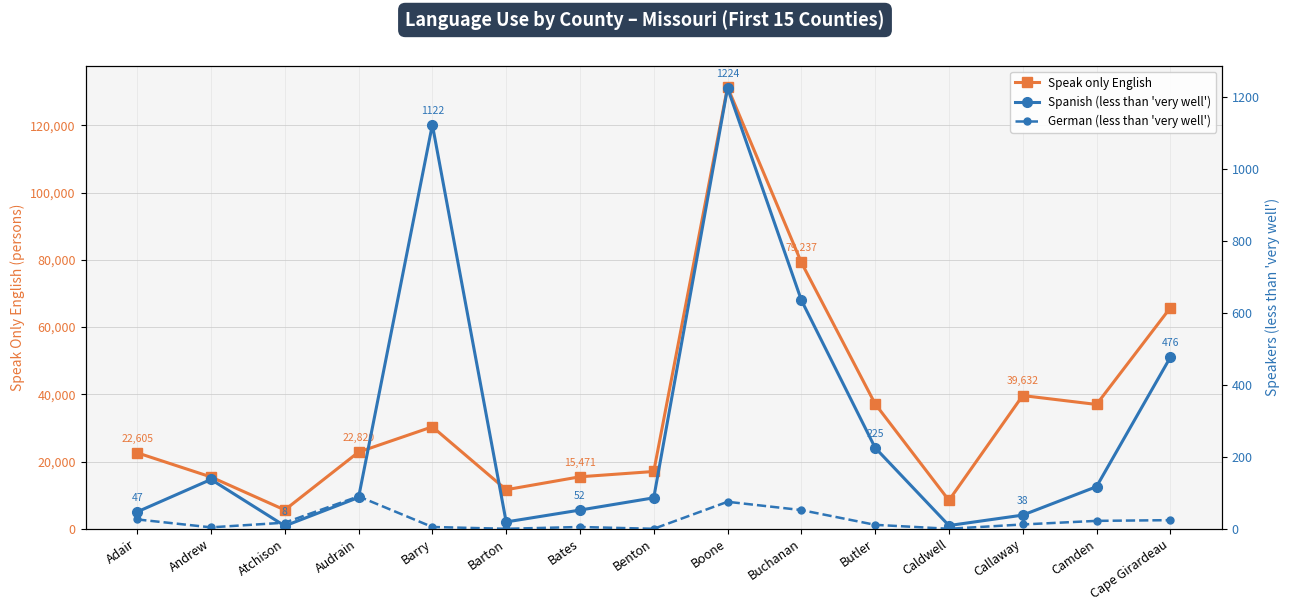

At which label does Spanish (less than 'very well') first exceed 87?

Andrew